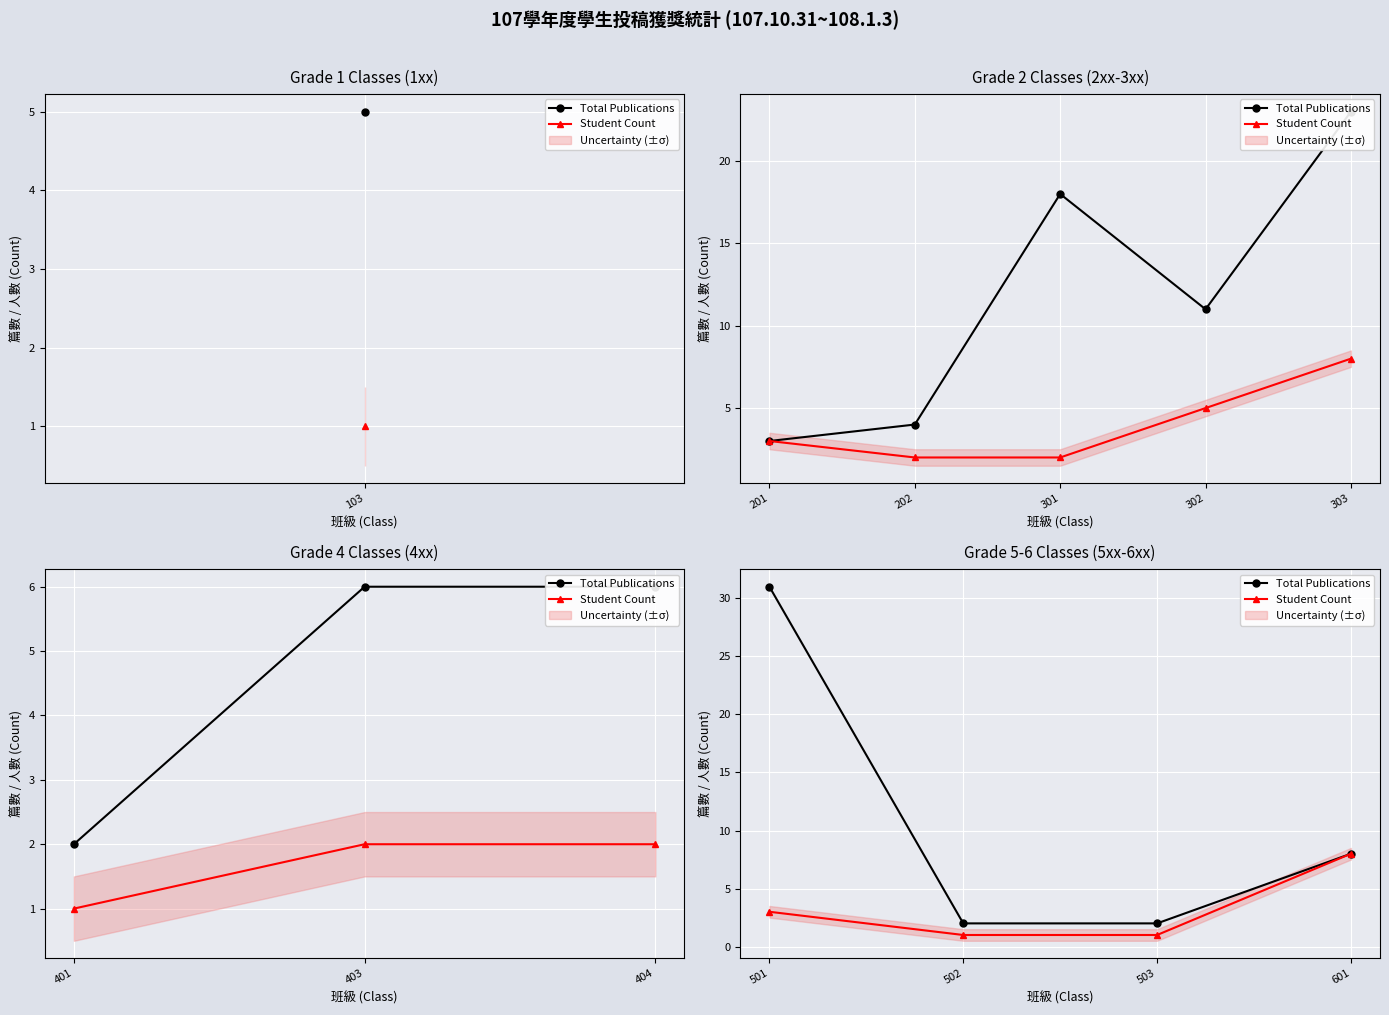

What is the total value across all series at 503?

3